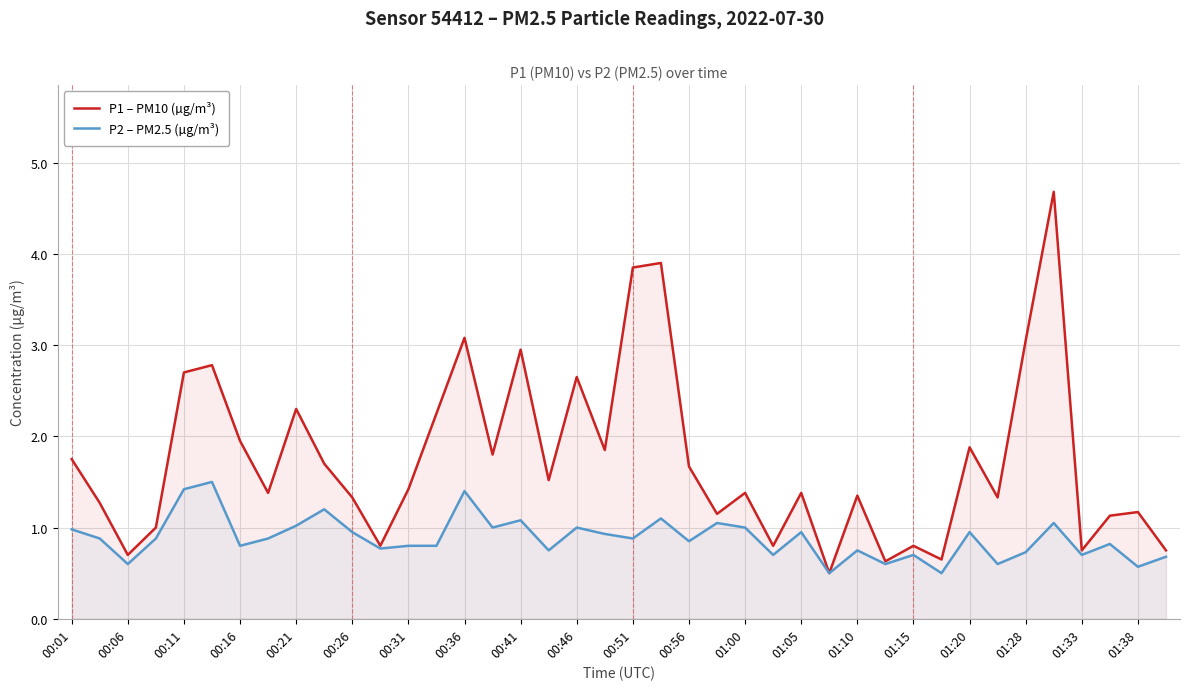

What is the value of the P2 – PM2.5 (µg/m³) point at the 32nd from the left?

0.5